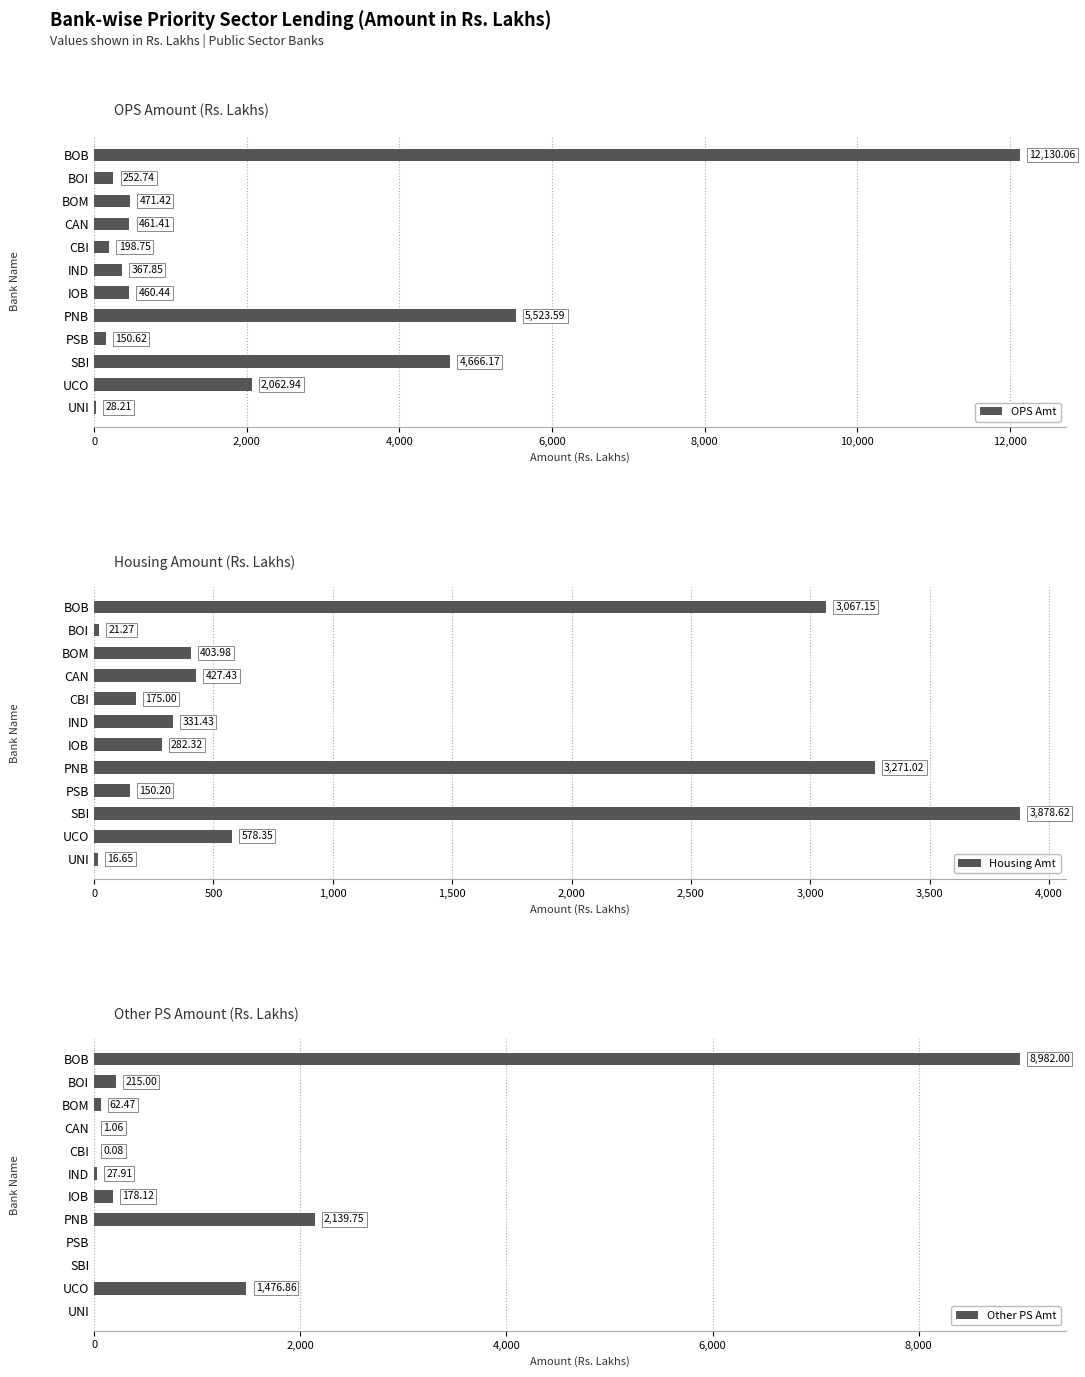

How many series are shown in this chart?

3